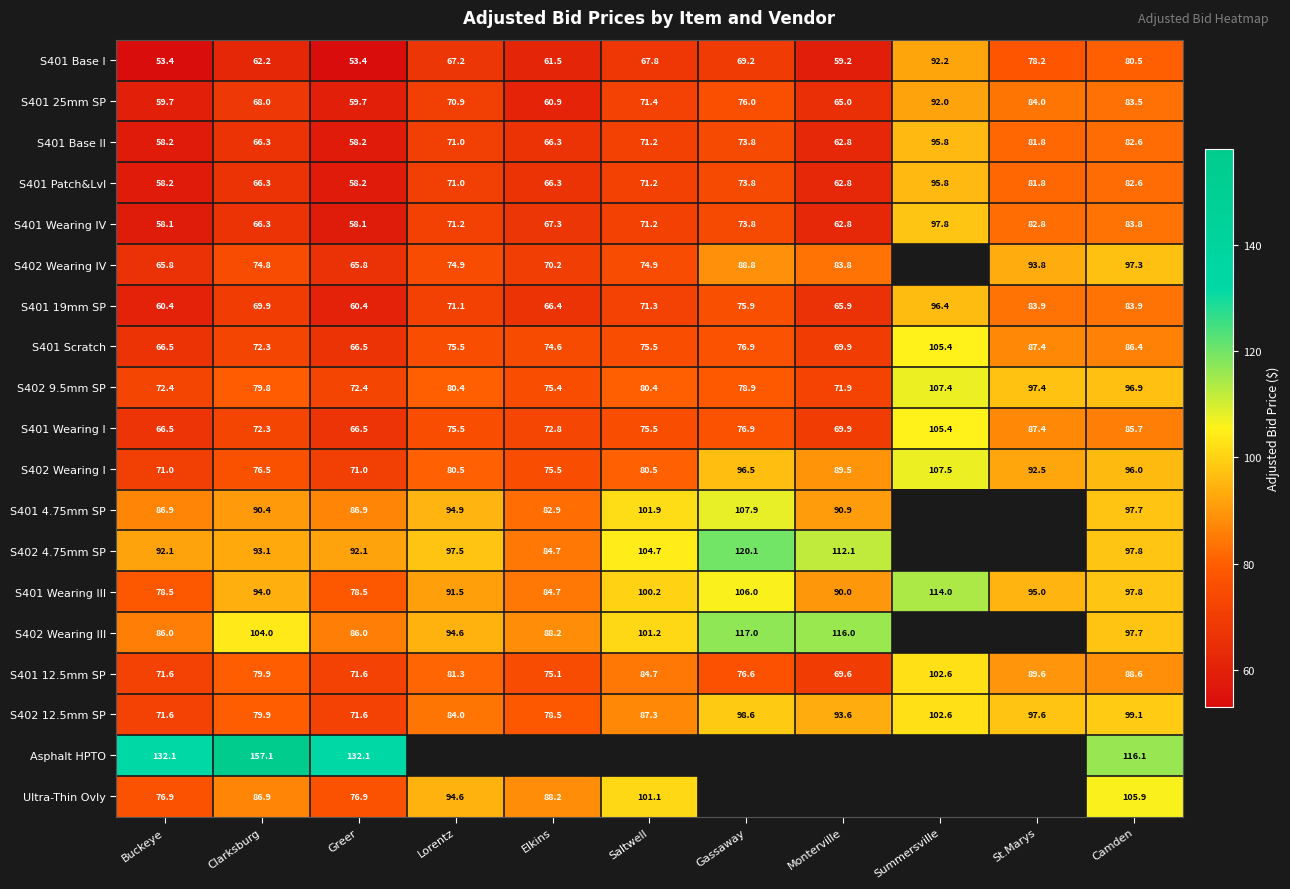

Between Buckeye and Clarksburg, which series saw the biggest shift?

Asphalt HPTO